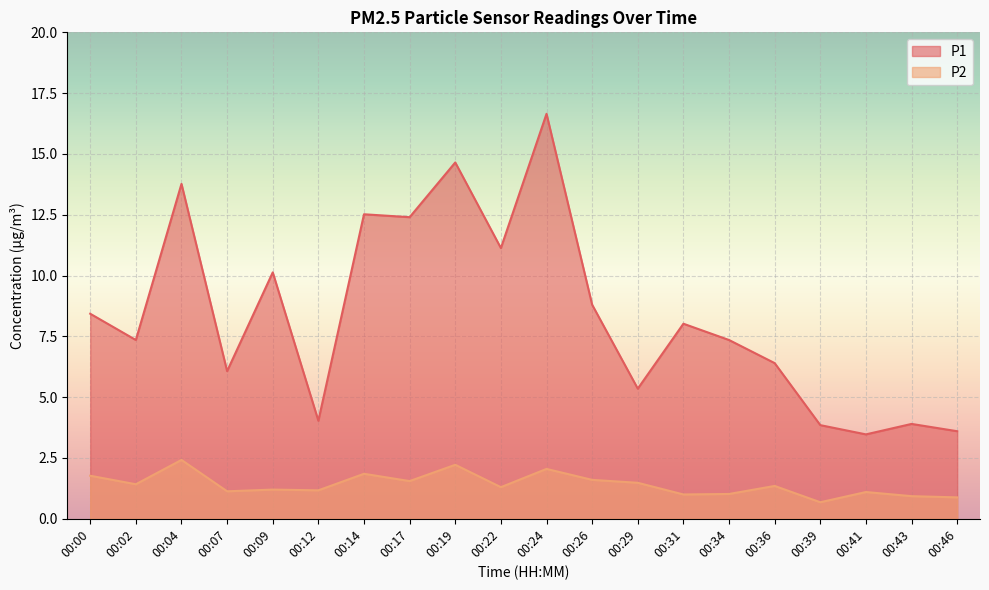

Does the chart display data point markers on the line(s)?

No